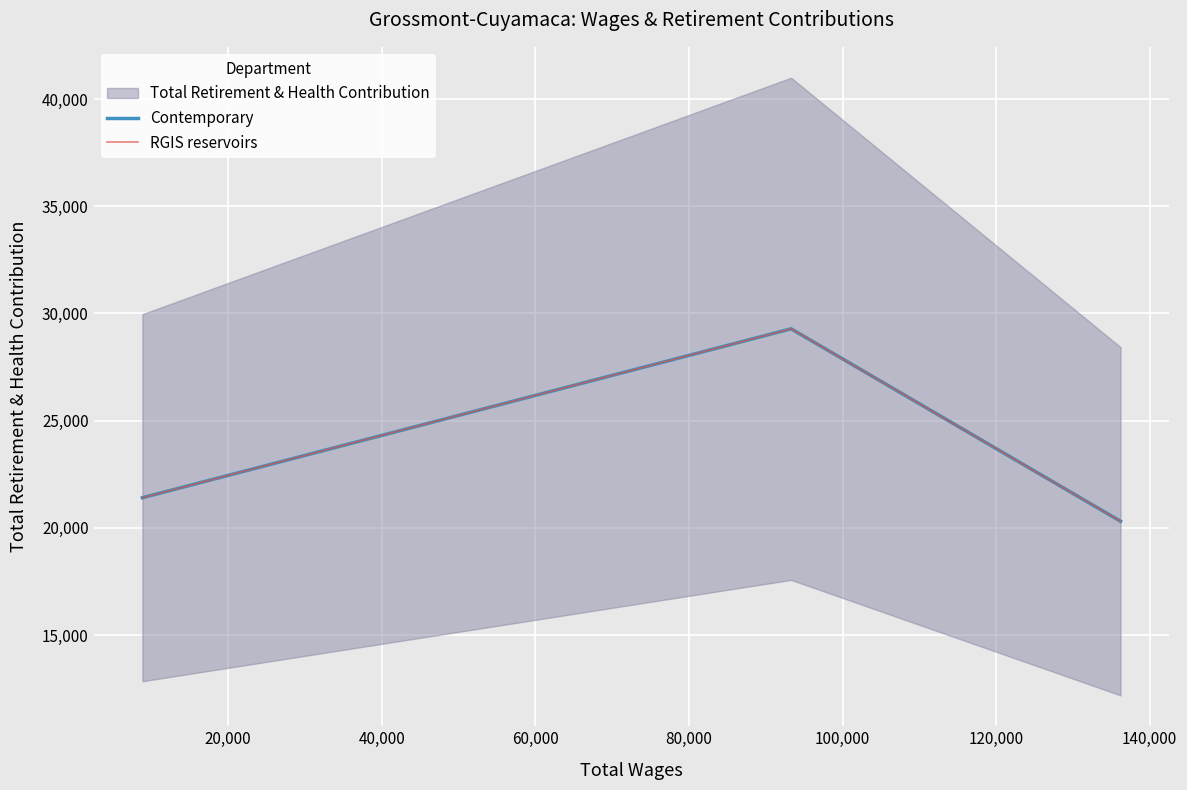

Is the value of RGIS reservoirs at 40,000 greater than the value of Contemporary at 40,000?

No